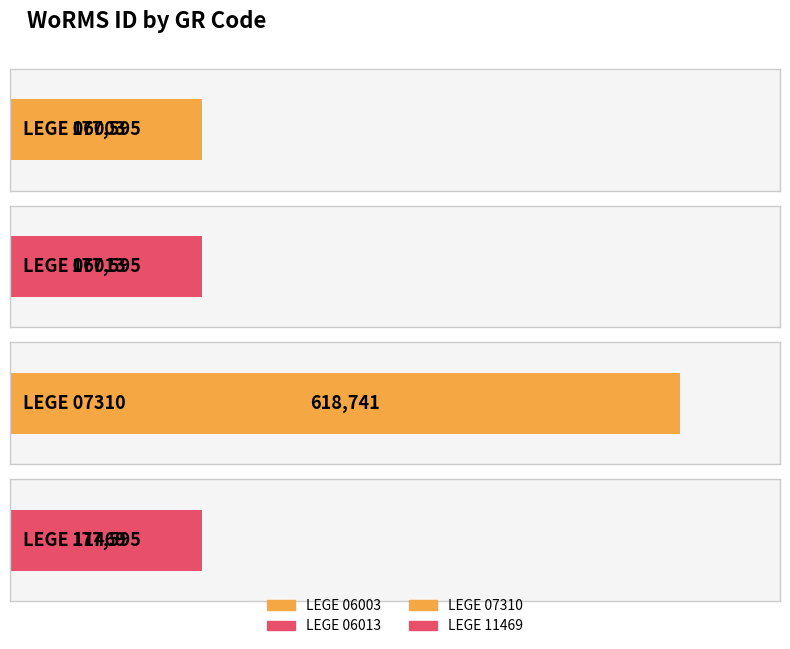

Which category has the highest value across all series?

LEGE 07310